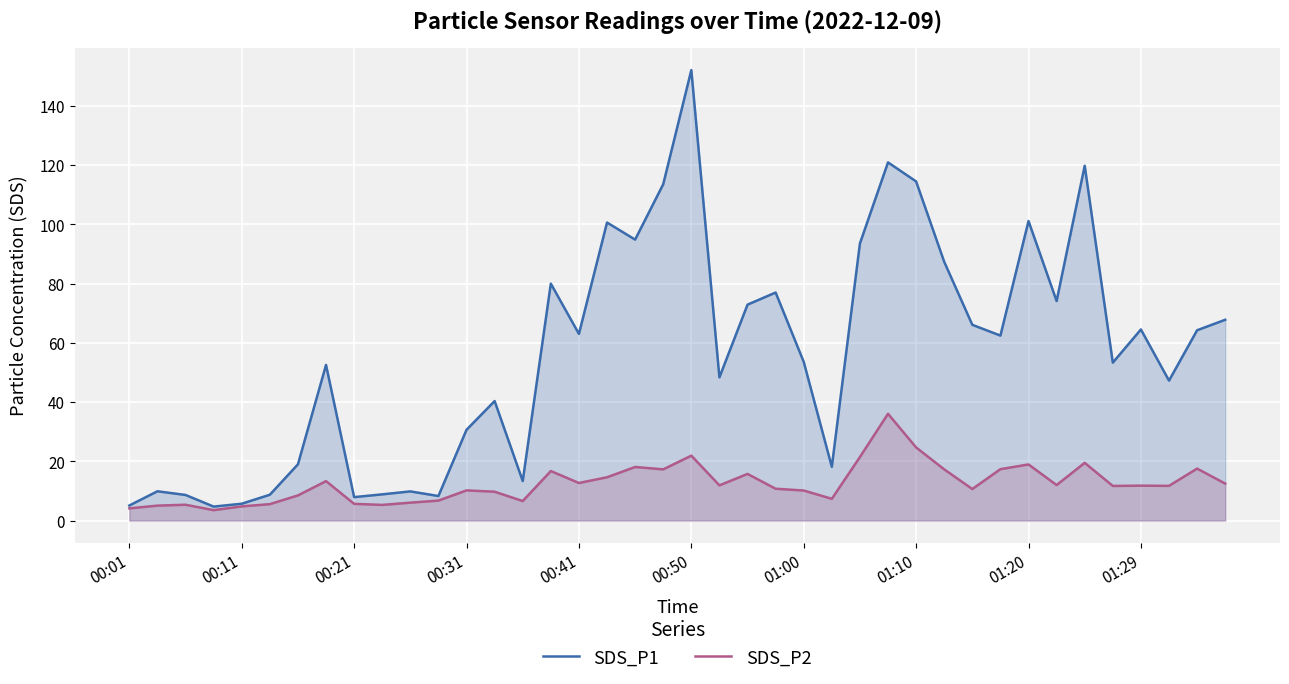

How many lines are shown in the chart?

2